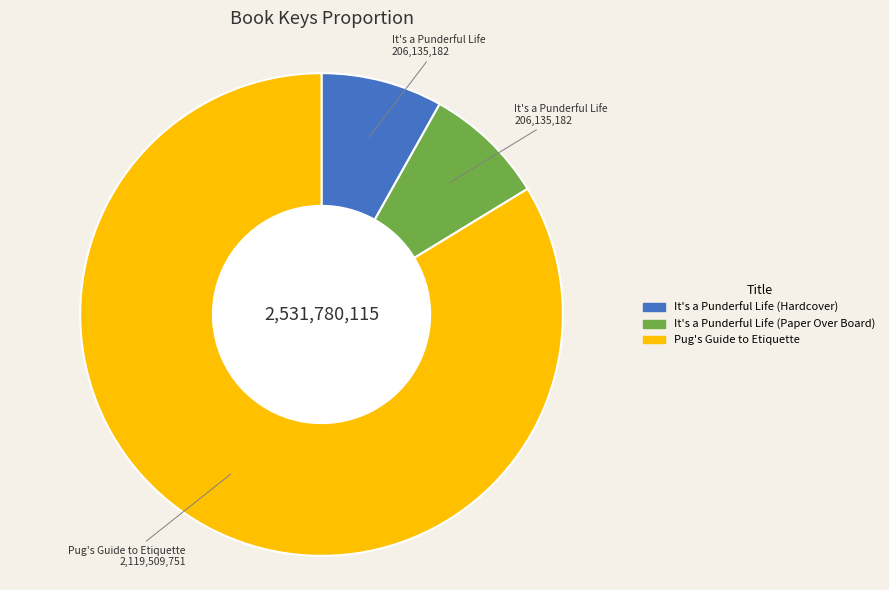

Is the sum of It's a Punderful Life (Hardcover) and Pug's Guide to Etiquette greater than half?

Yes